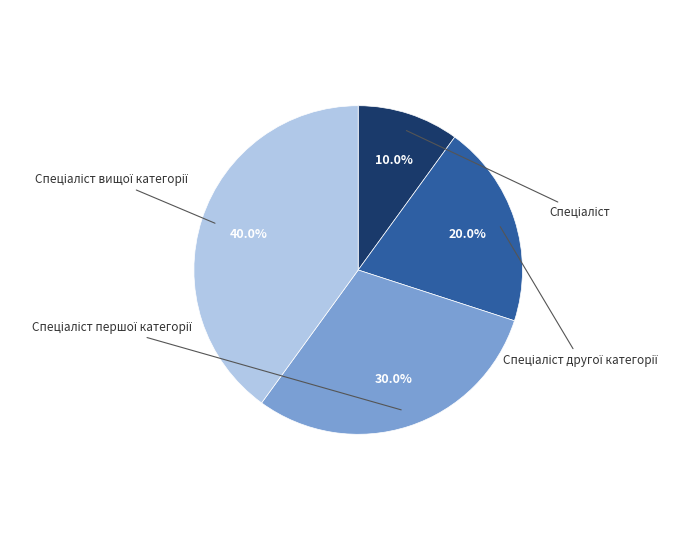

Does any single category account for the majority?

No